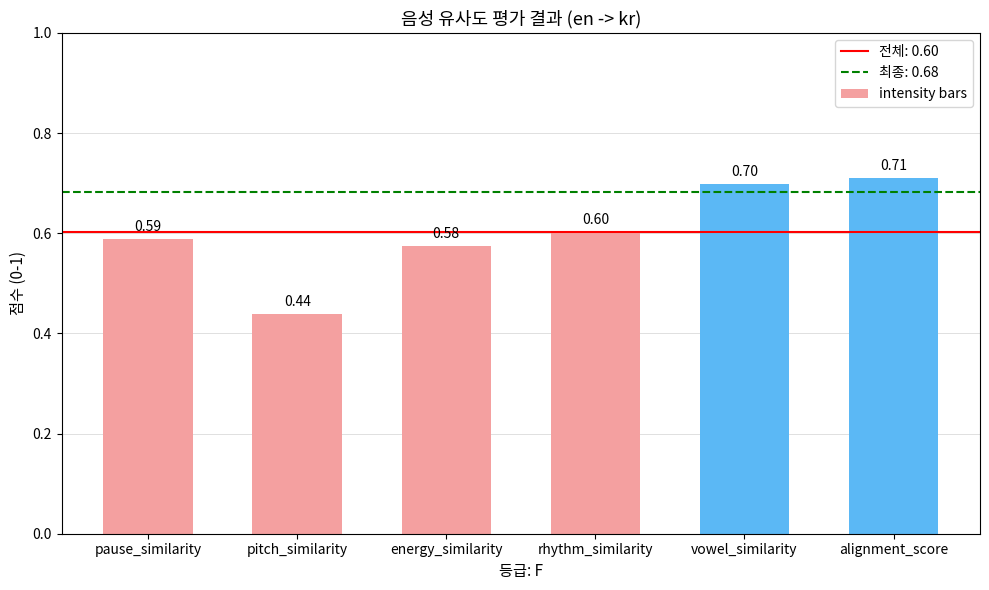

Does the chart contain stacked bars?

No